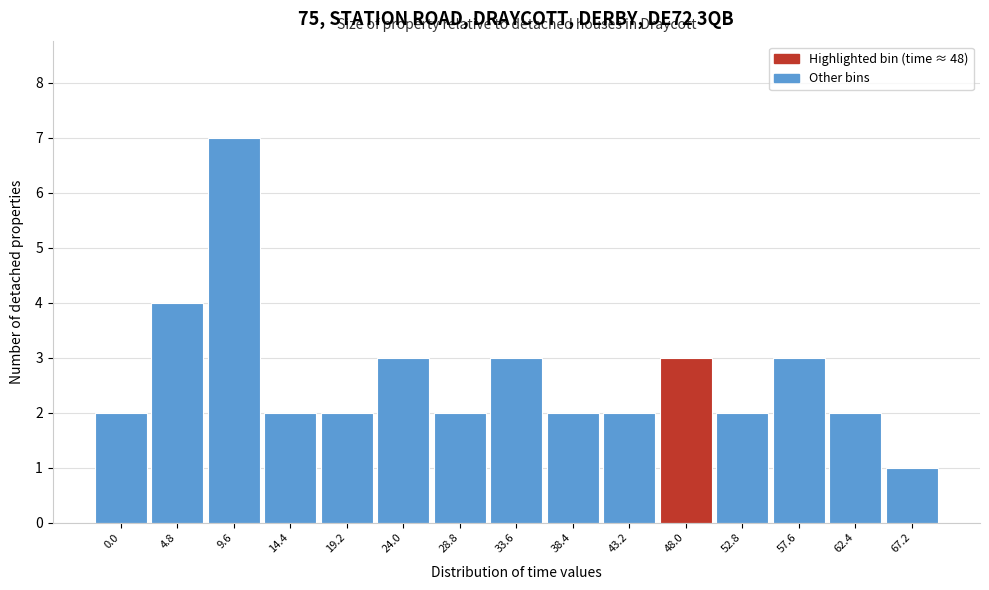

Reading left to right, what are all the values shown in this chart?

0.0=2	4.8=4	9.6=7	14.4=2	19.2=2	24.0=3	28.8=2	33.6=3	38.4=2	43.2=2	48.0=3	52.8=2	57.6=3	62.4=2	67.2=1